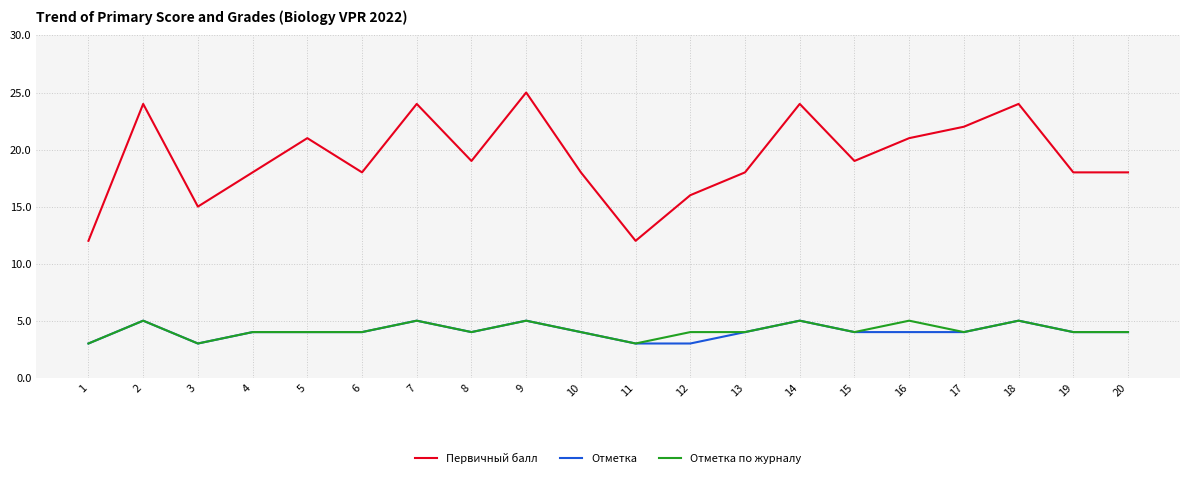

True or false: Отметка has a value of 4 at 4.

True